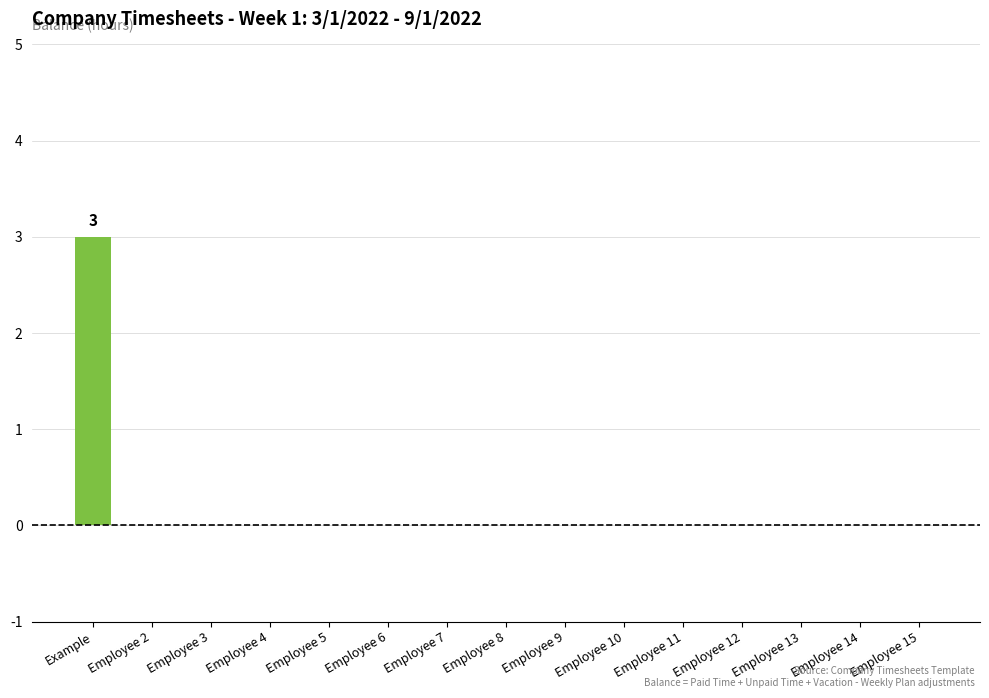

Reading right to left, what are all the values shown in this chart?

0	0	0	0	0	0	0	0	0	0	0	0	0	0	3